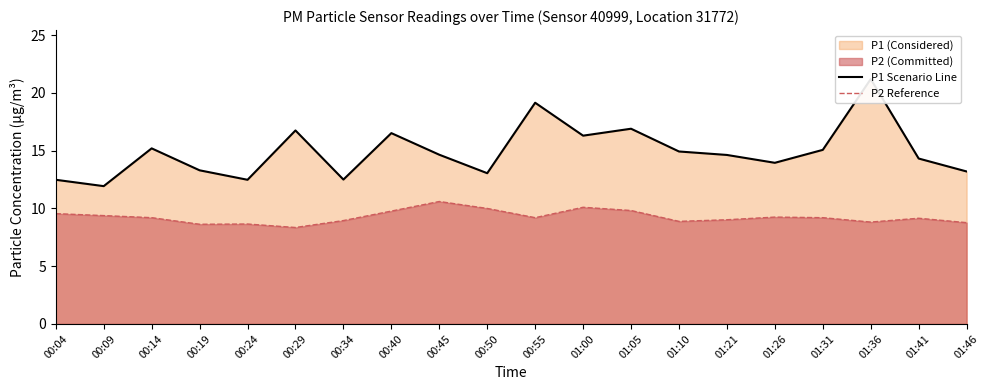

Rank the categories by P2 Reference value from lowest to highest.

00:29, 00:19, 00:24, 01:46, 01:36, 01:10, 00:34, 01:21, 01:41, 00:14, 00:55, 01:31, 01:26, 00:09, 00:04, 00:40, 01:05, 00:50, 01:00, 00:45